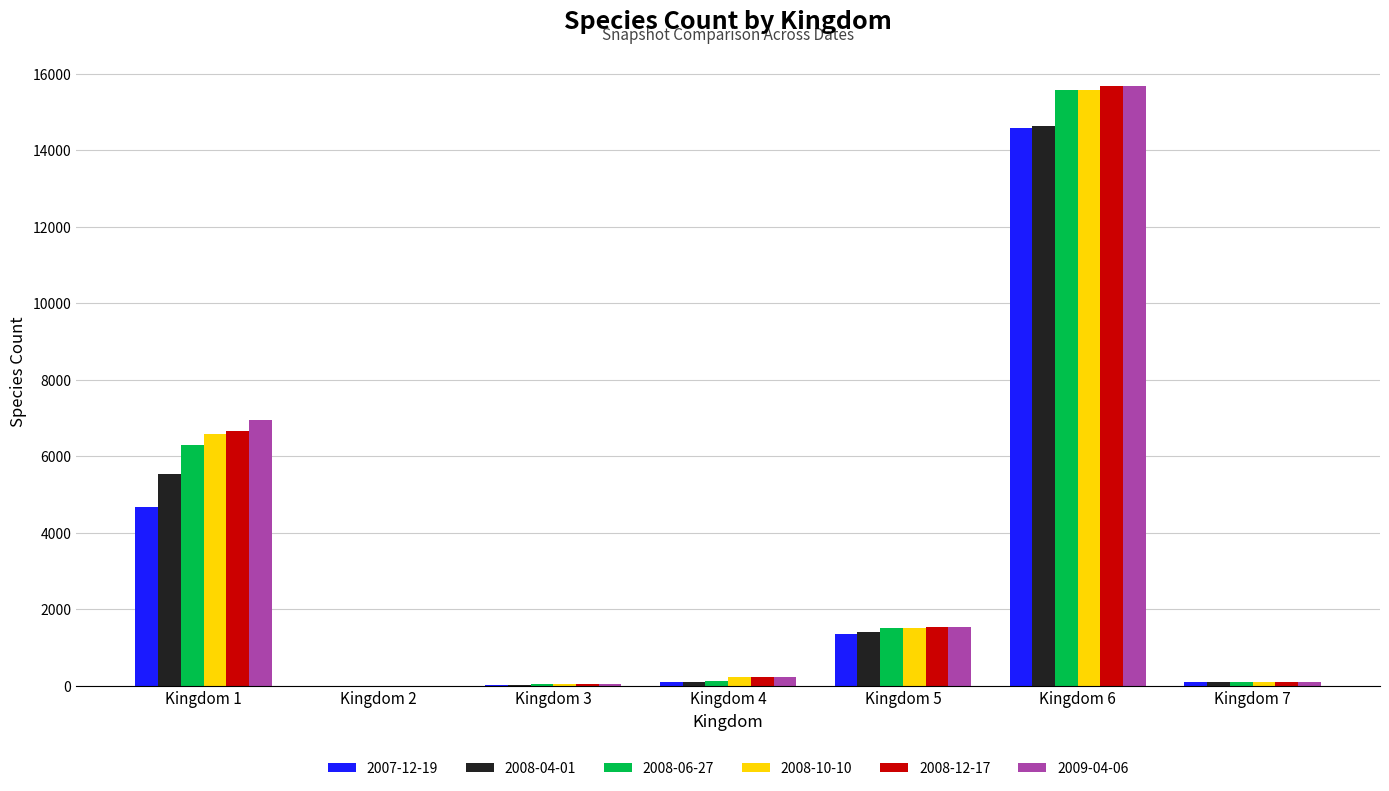

What is the sum of all 2008-06-27 values?

23671